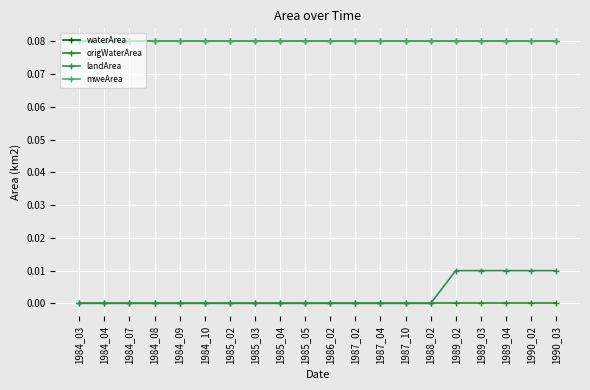

Is this an area chart (filled region under the line)?

No